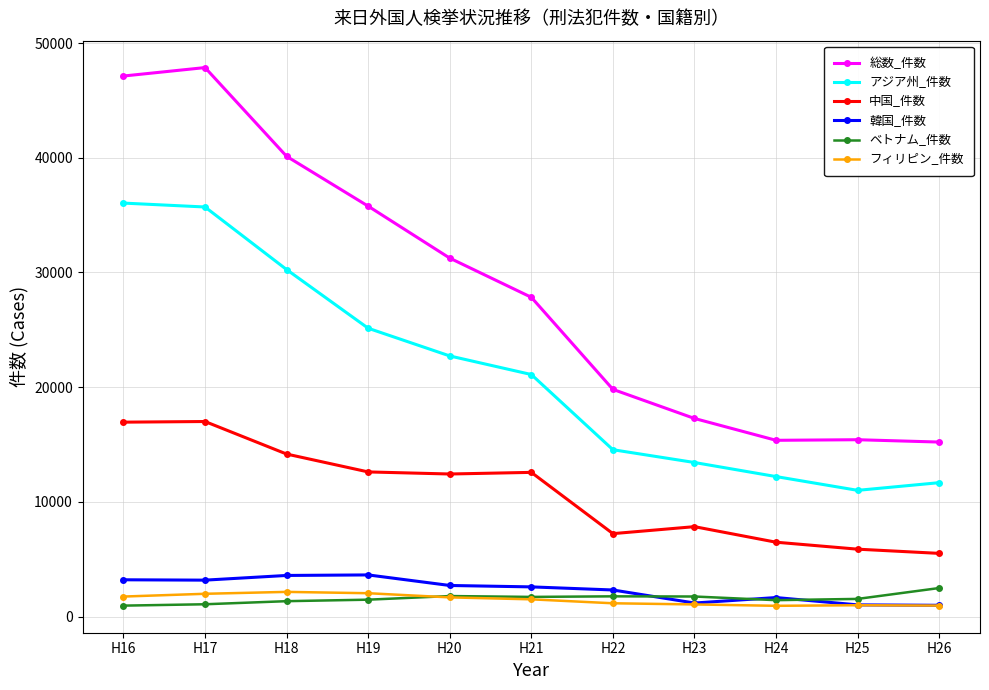

True or false: ベトナム_件数 has more than 1 interior local peaks.

True